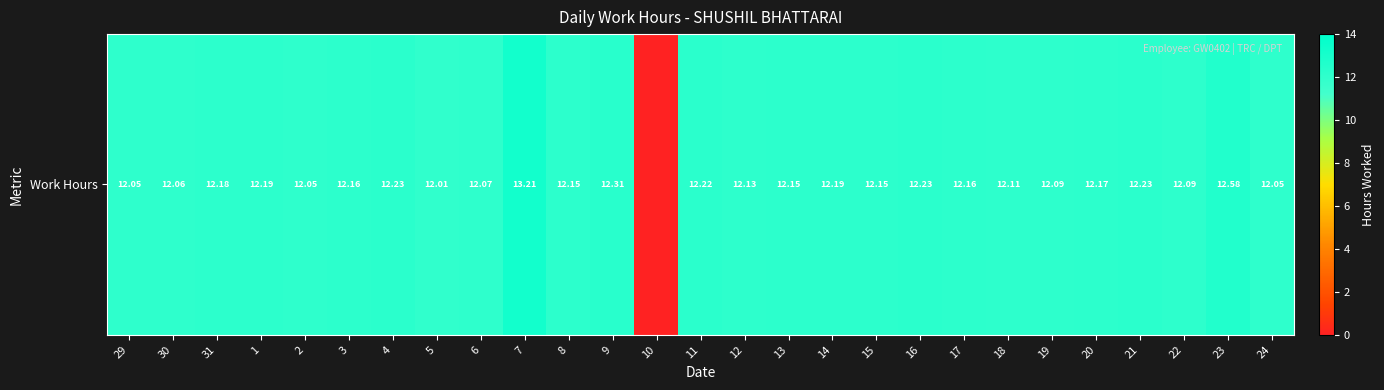

List the labels in order of value, smallest first.

10, 5, 29, 2, 24, 30, 6, 19, 22, 18, 12, 8, 13, 15, 3, 17, 20, 31, 1, 14, 11, 4, 16, 21, 9, 23, 7